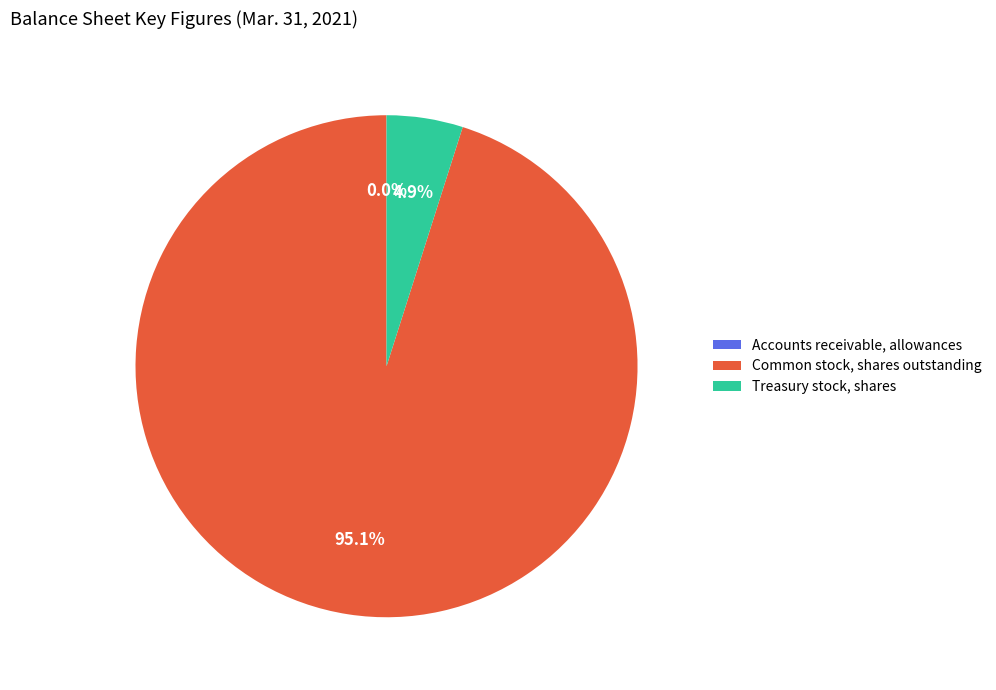

Which slice is the largest?

Common stock, shares outstanding